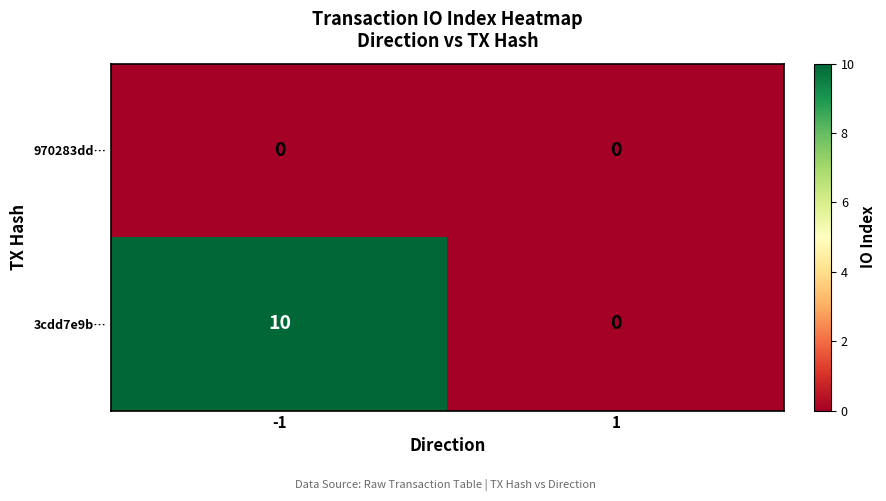

Reading right to left, what are all the values shown in this chart?

970283dd…: 1=0	-1=0
3cdd7e9b…: 1=0	-1=10